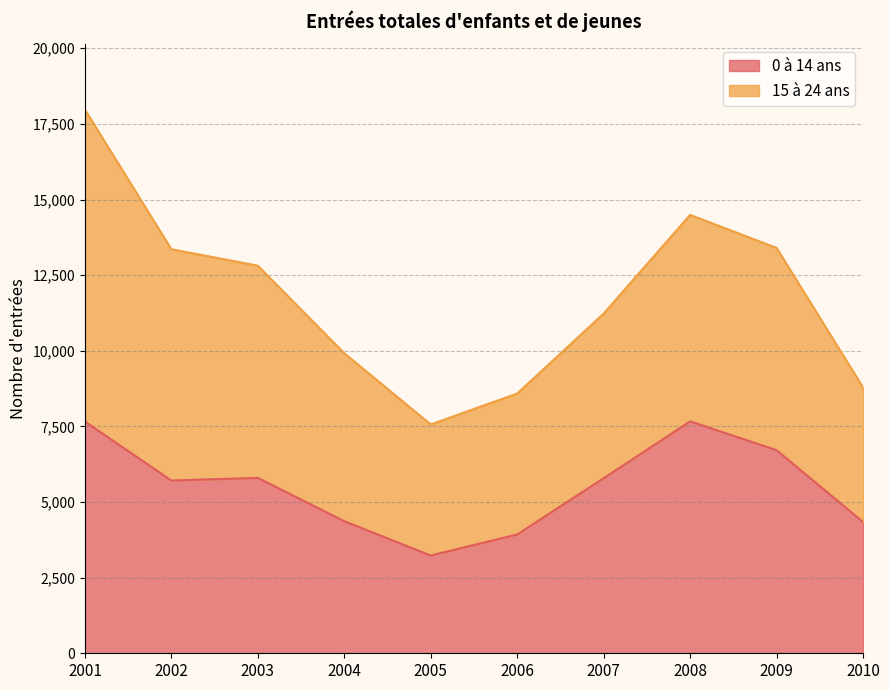

Where is the data nearest to the value 5449?

2002